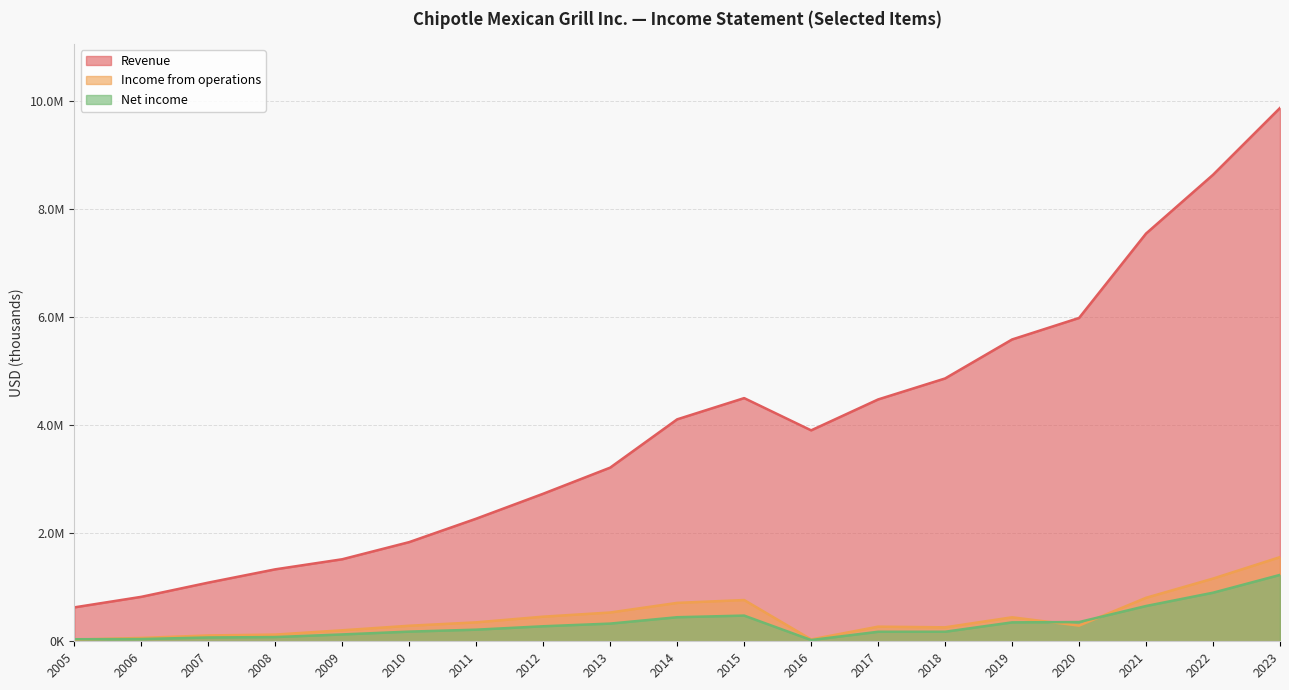

Which series has the largest total across all categories?

Revenue